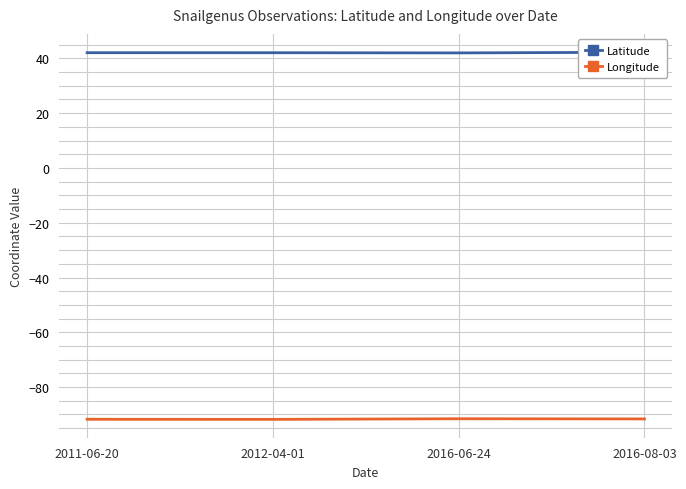

What is the sum of all Longitude values?

-366.8